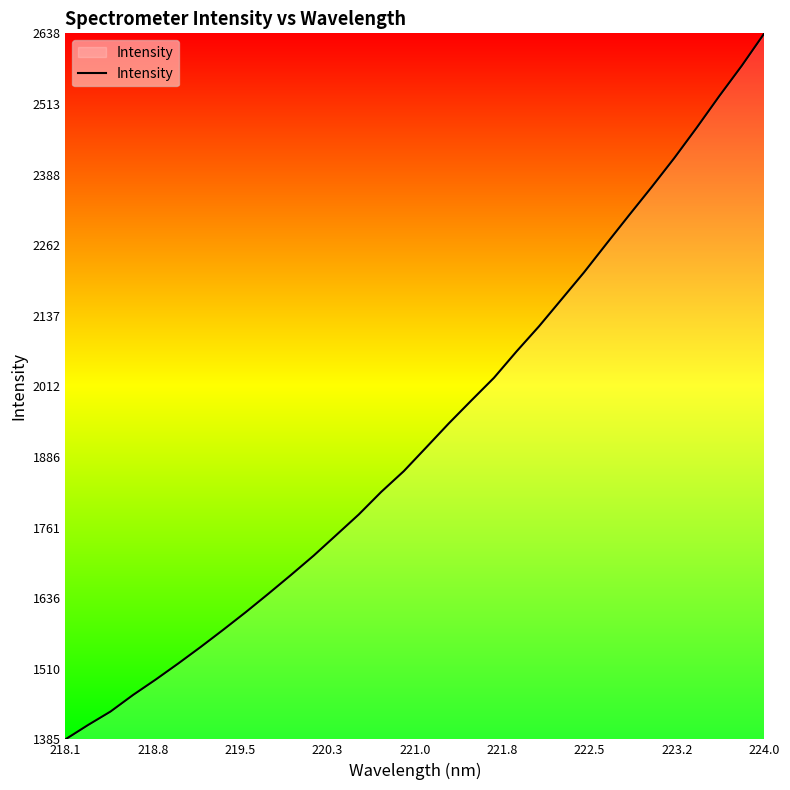

What is the smallest value displayed?

1385.4